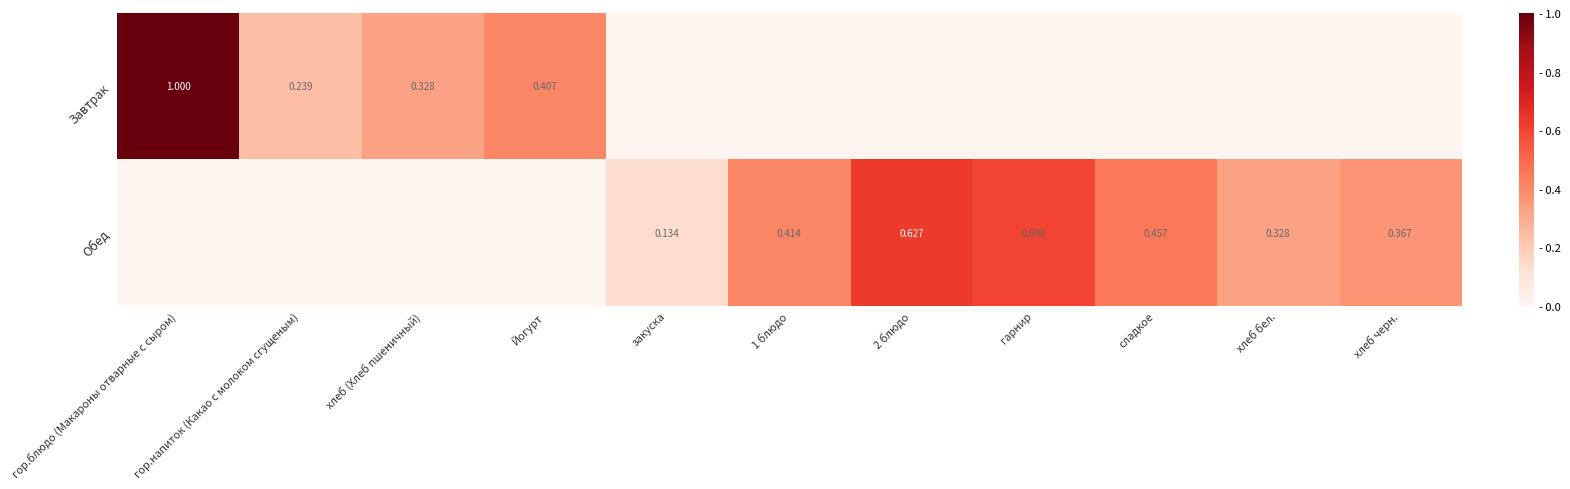

Which label corresponds to the smallest value in the chart?

закуска